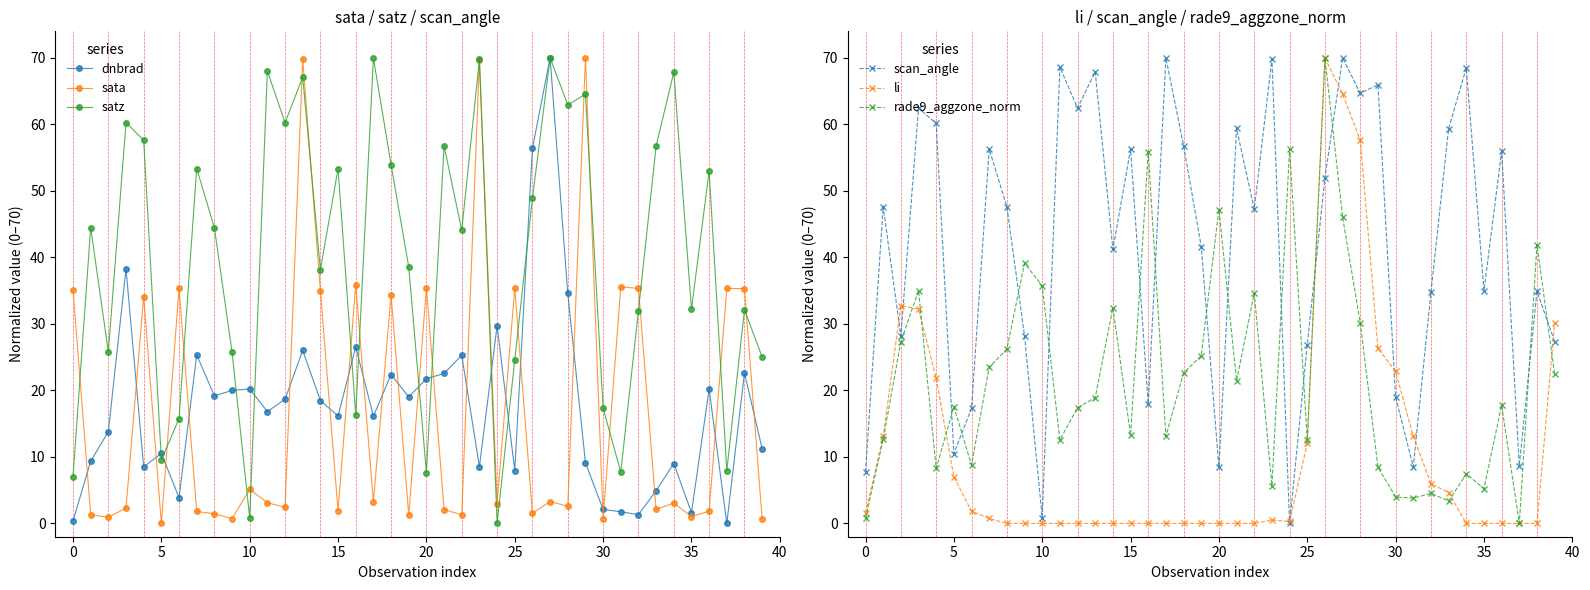

True or false: scan_angle has a value of 33.7 at 27.

False